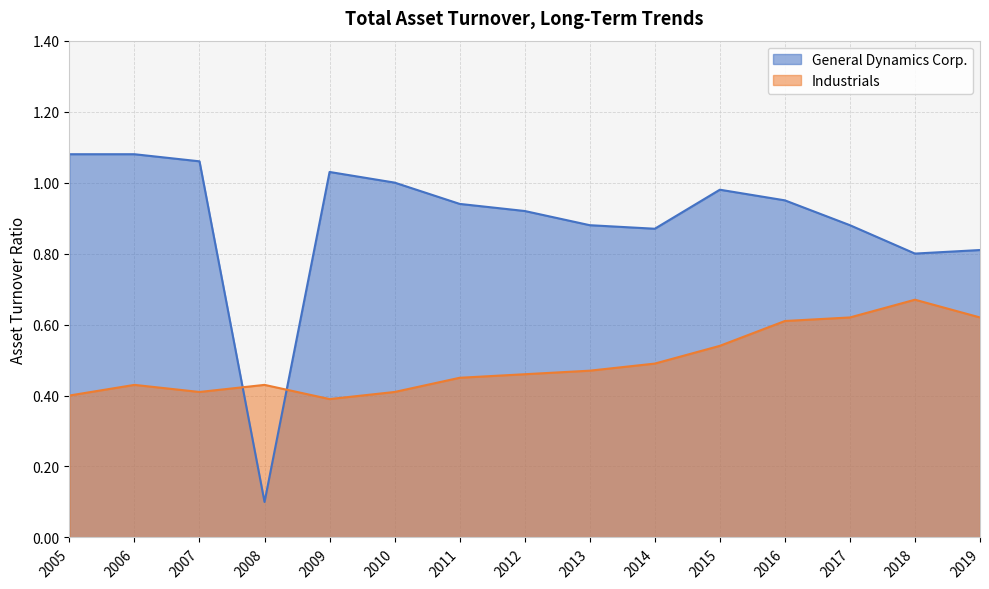

What is the average value of the Industrials series?

0.5